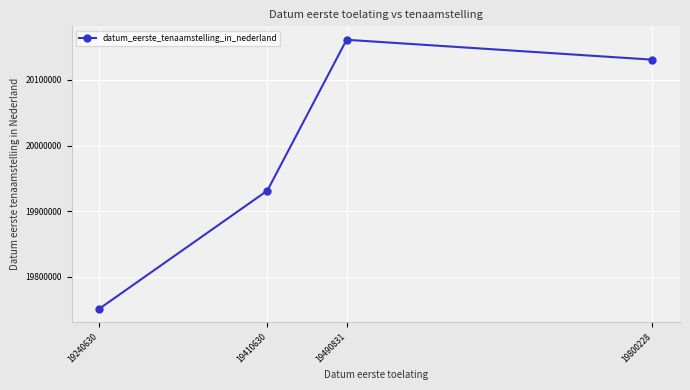

What is the value of the 2nd point from the left?

19931206